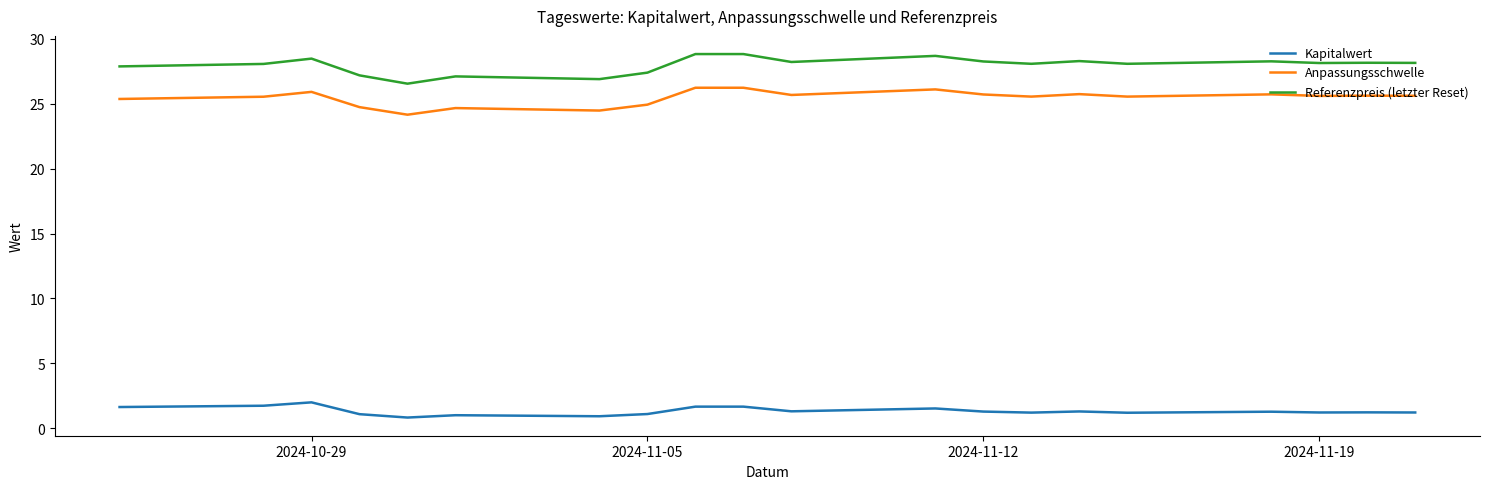

What is the difference between the maximum and minimum values in the Anpassungsschwelle series?

2.1